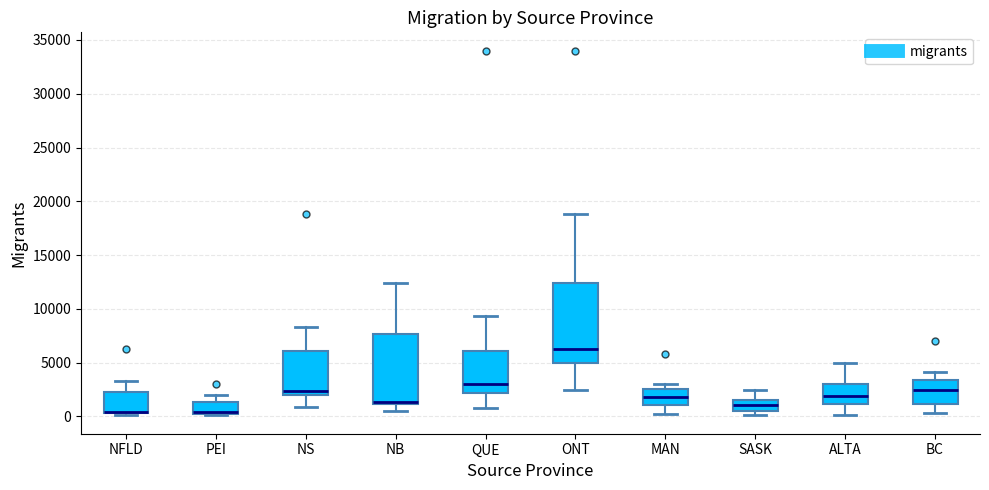

Where is the lower edge of the box for NFLD on the y-axis? The values are not printed on the chart, so give them approximately, as read against the axis.

500